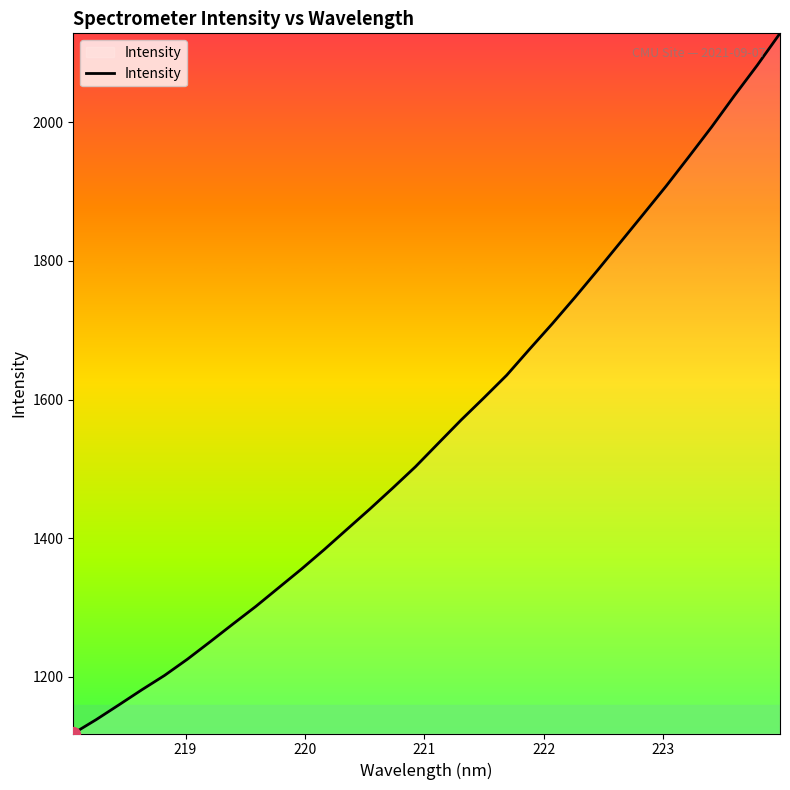

What is the difference between the maximum and minimum values?

1009.9